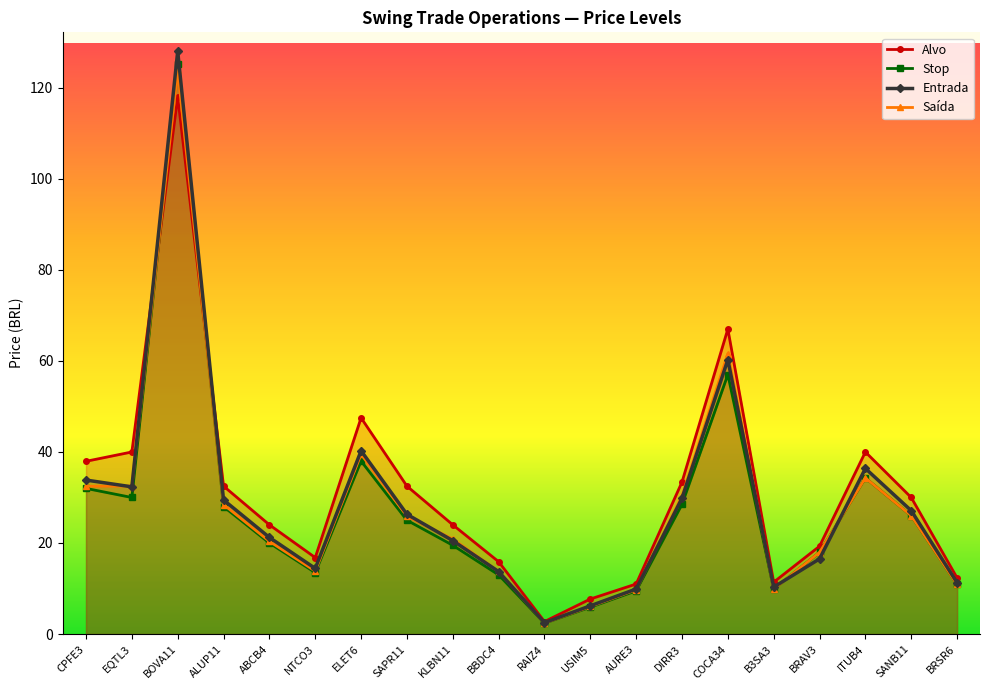

Where is the first local maximum for Stop?

BOVA11